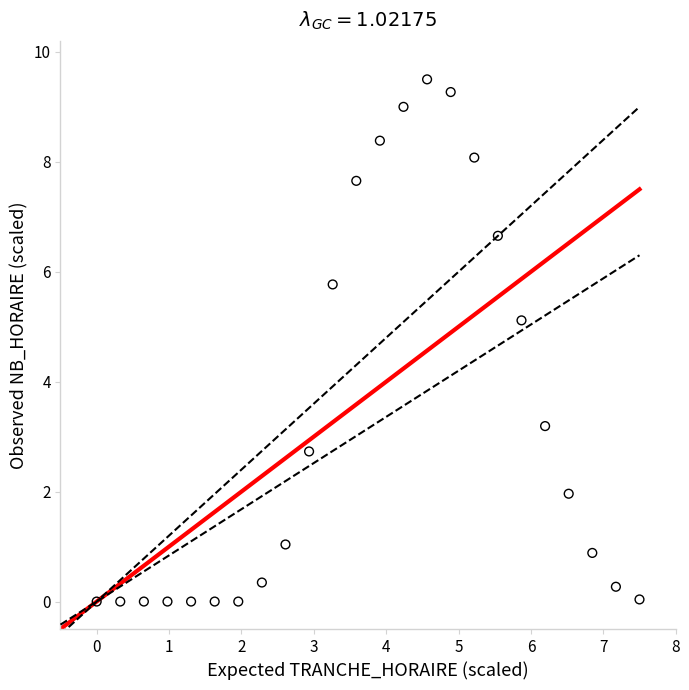

What is the range of X values (max minus min)?

7.5